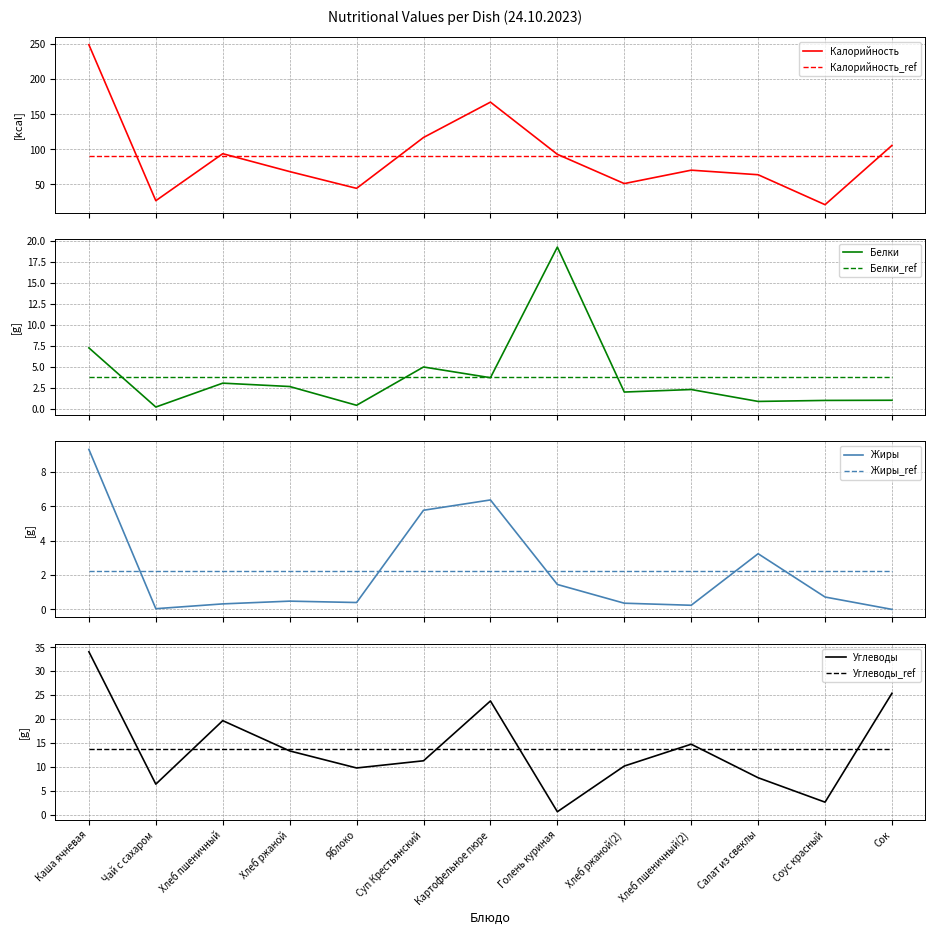

Reading right to left, what are all the values shown in this chart?

Калорийность: 105.6	21.1	63.8	70.3	51.2	92.9	167.3	116.9	44.4	68.3	93.8	26.8	249.1
Белки: 1.0	1.0	0.9	2.3	2.0	19.3	3.7	5.0	0.4	2.6	3.0	0.2	7.2
Жиры: 0.0	0.7	3.2	0.2	0.4	1.4	6.4	5.8	0.4	0.5	0.3	0.0	9.3
Углеводы: 25.4	2.7	7.8	14.8	10.2	0.7	23.8	11.3	9.8	13.4	19.7	6.4	34.1